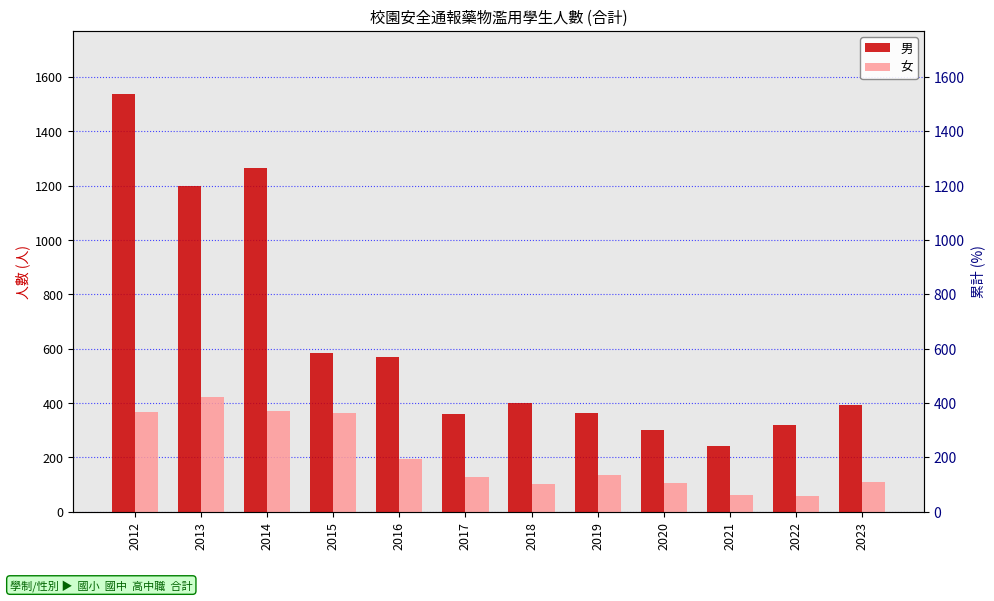

At how many categories does at least one series exceed 79?

12